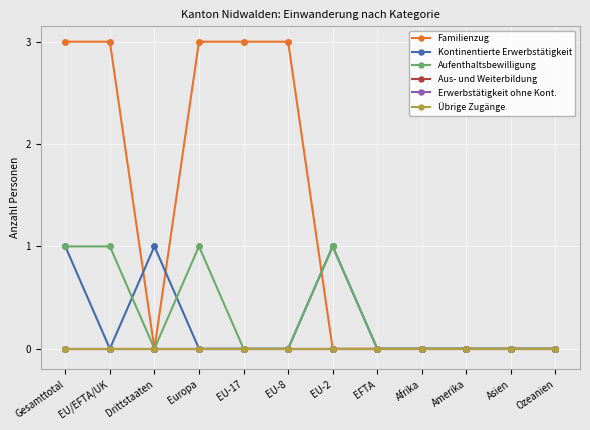

What is the maximum value shown in the chart?

3